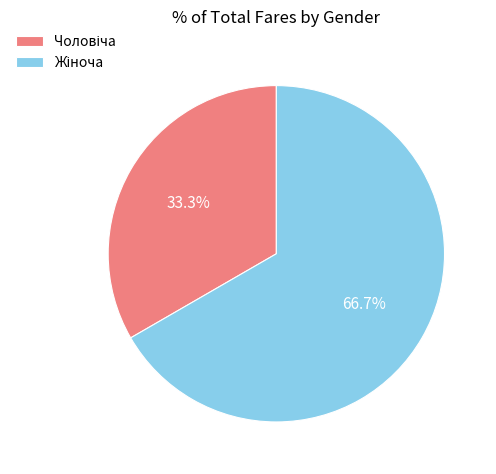

Is there a majority slice in this chart?

Yes